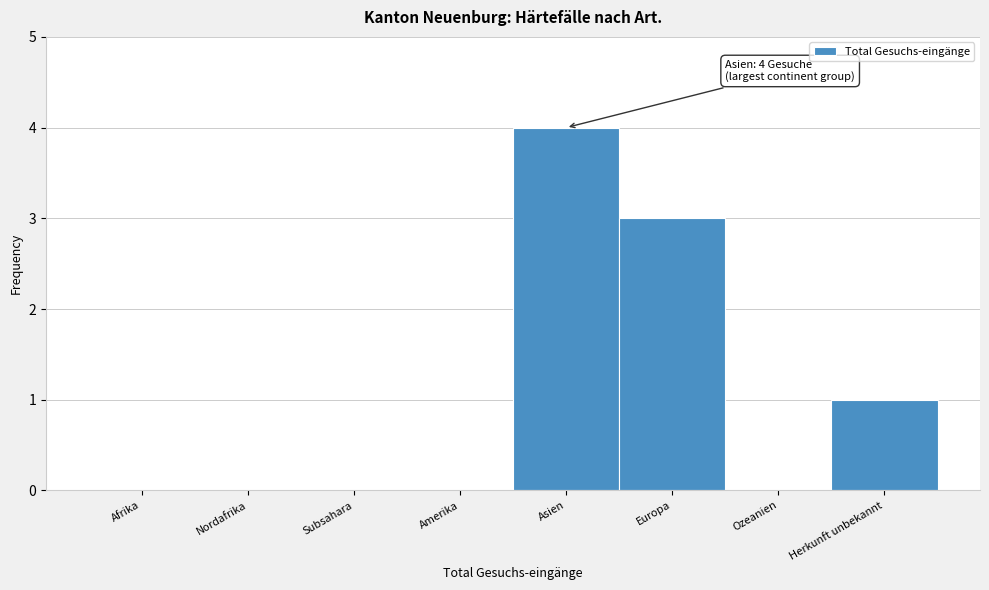

Reading right to left, list all the values displayed in this chart.

Herkunft unbekannt=1	Ozeanien=0	Europa=3	Asien=4	Amerika=0	Subsahara=0	Nordafrika=0	Afrika=0